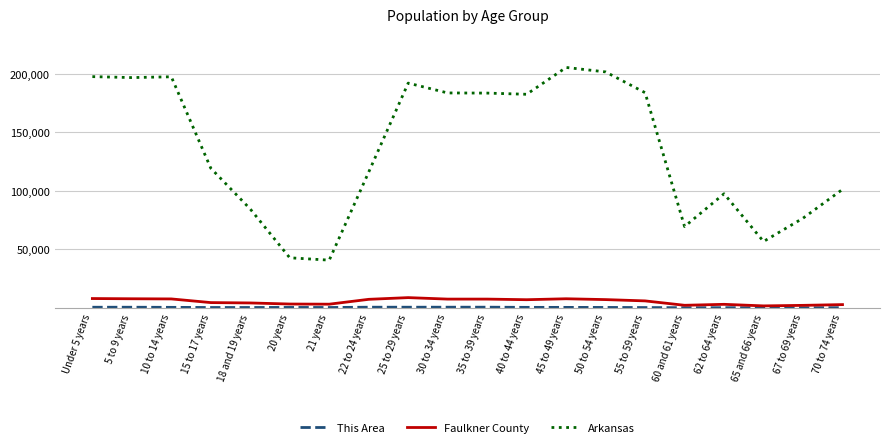

True or false: Arkansas and Faulkner County intersect in this chart.

False